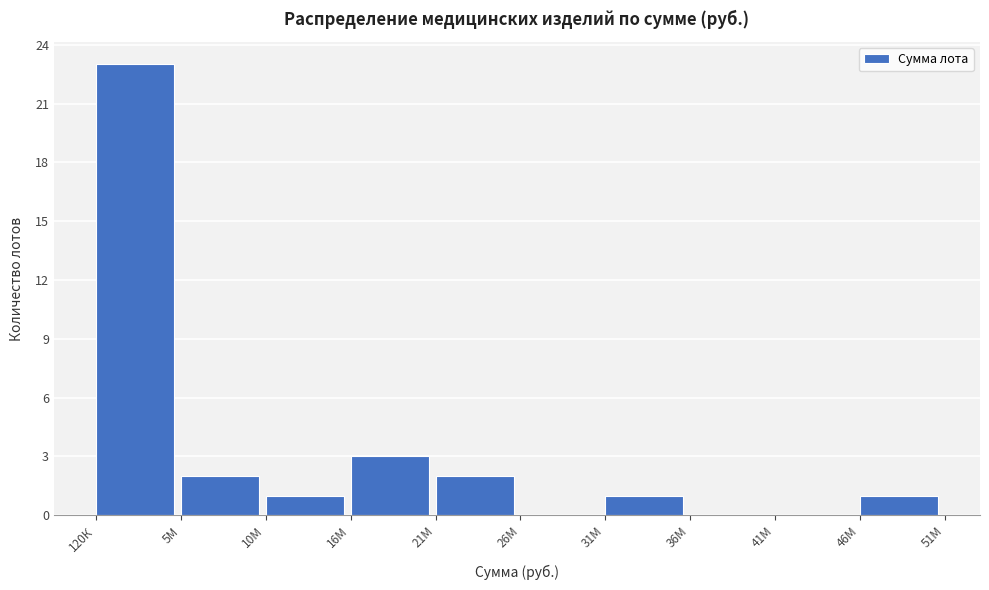

Reading left to right, what are all the values shown in this chart?

120К=23	5М=2	10М=1	16М=3	21М=2	26М=0	31М=1	36М=0	41М=0	46М=1